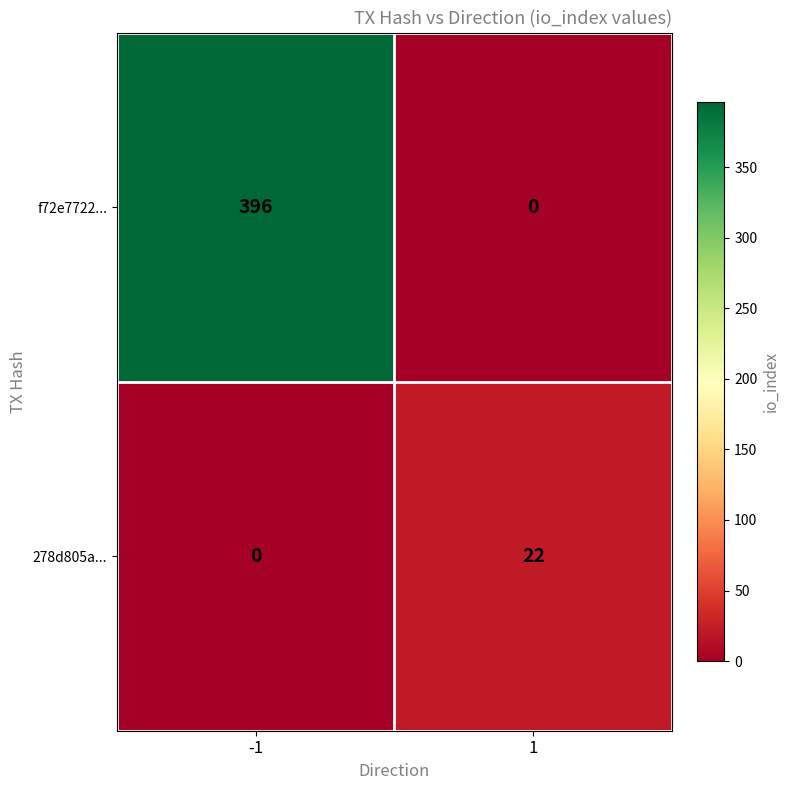

The value of f72e7722... at -1 is 692. True or false?

False